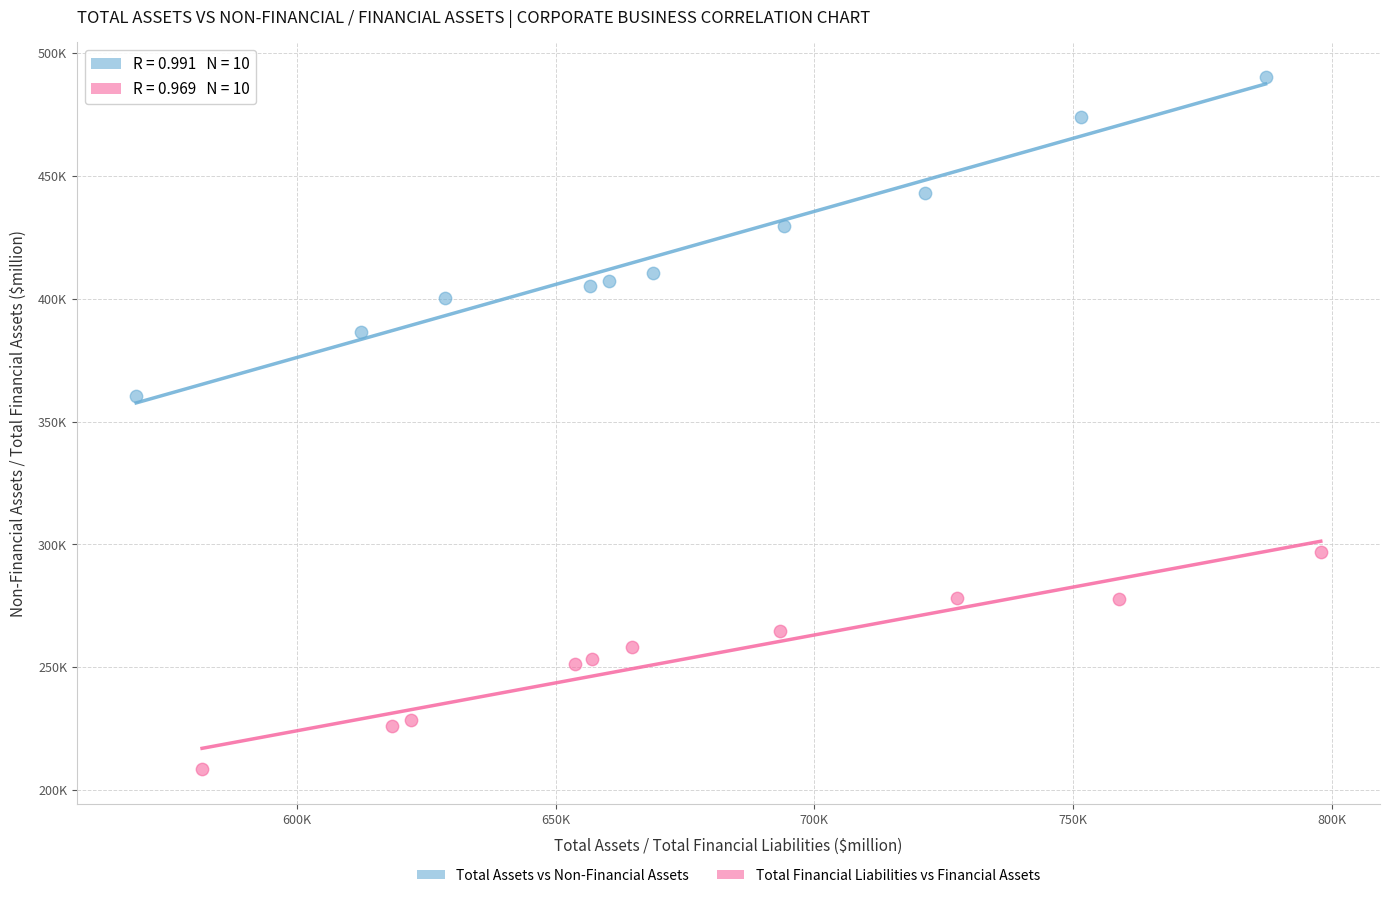

Which series reaches the minimum Y coordinate?

Total Financial Liabilities vs Financial Assets